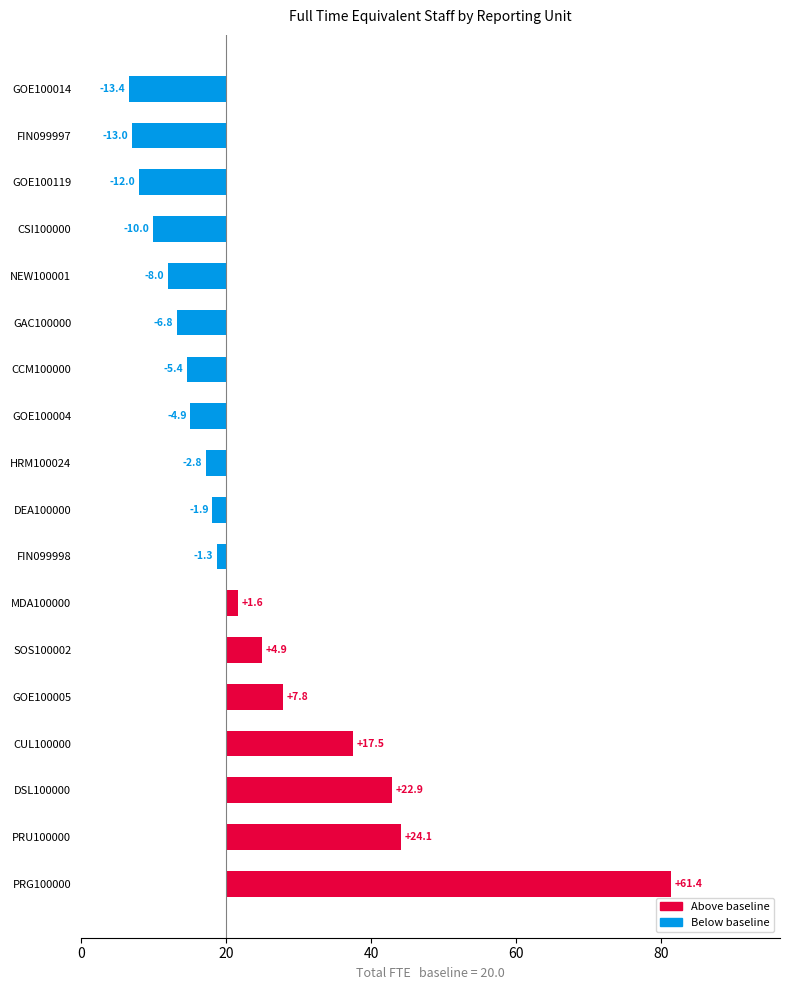

Count the number of values greater than -1.

7